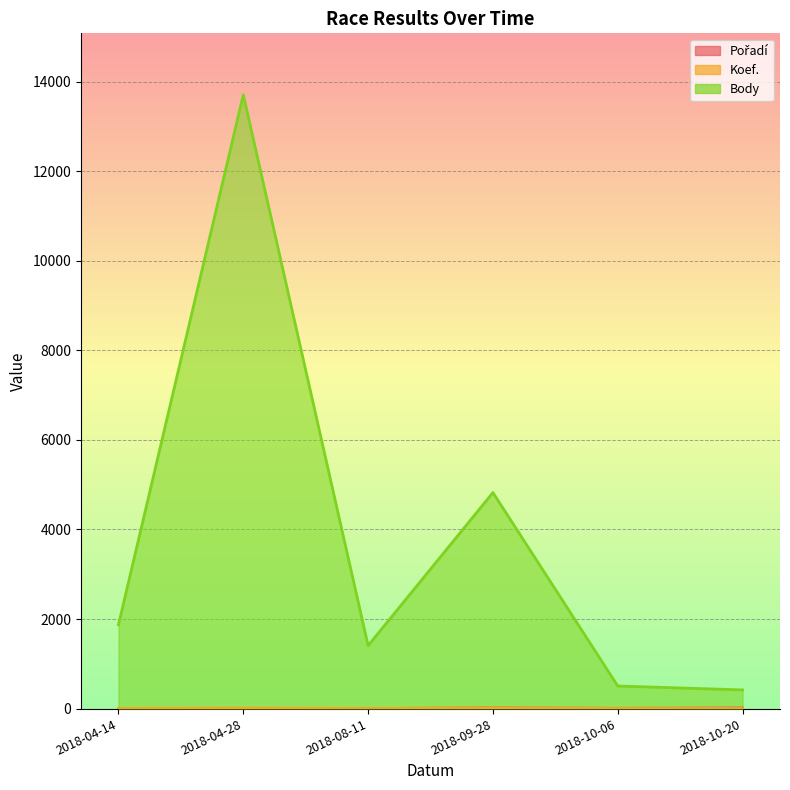

At which category is the sum across all series the highest?

2018-04-28